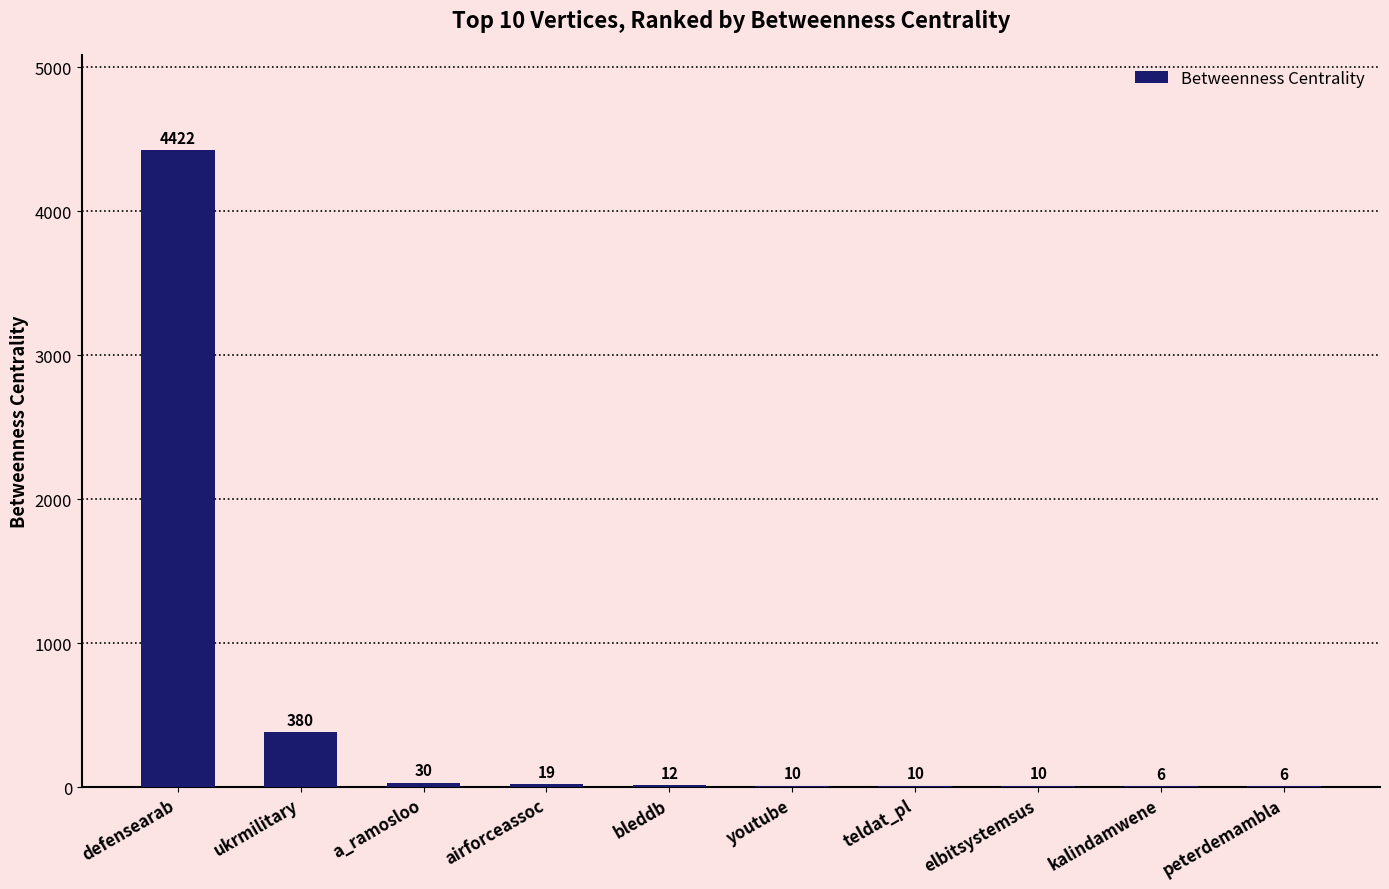

Where does the data first go above 12?

defensearab